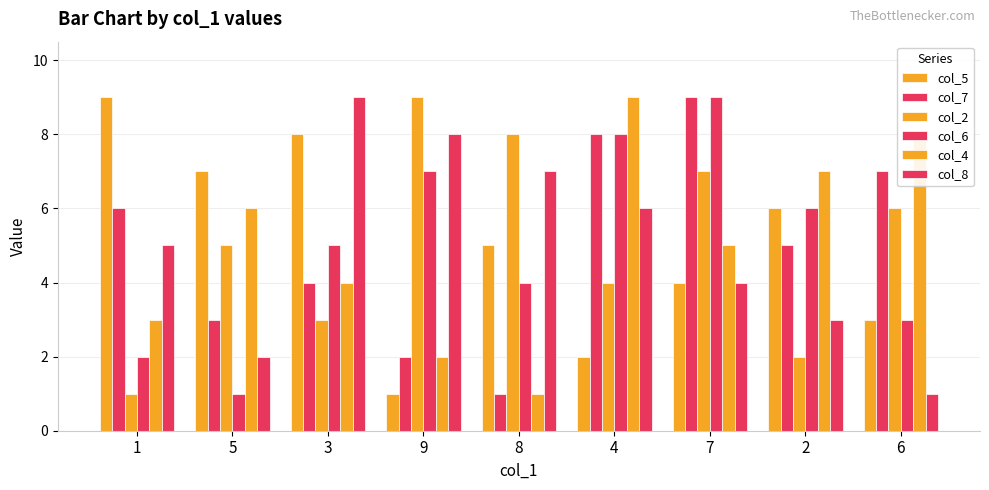

Count the number of categories in the chart.

9